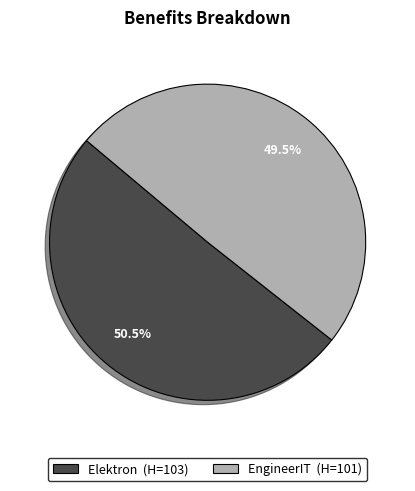

Which has a higher value, EngineerIT or Elektron?

Elektron